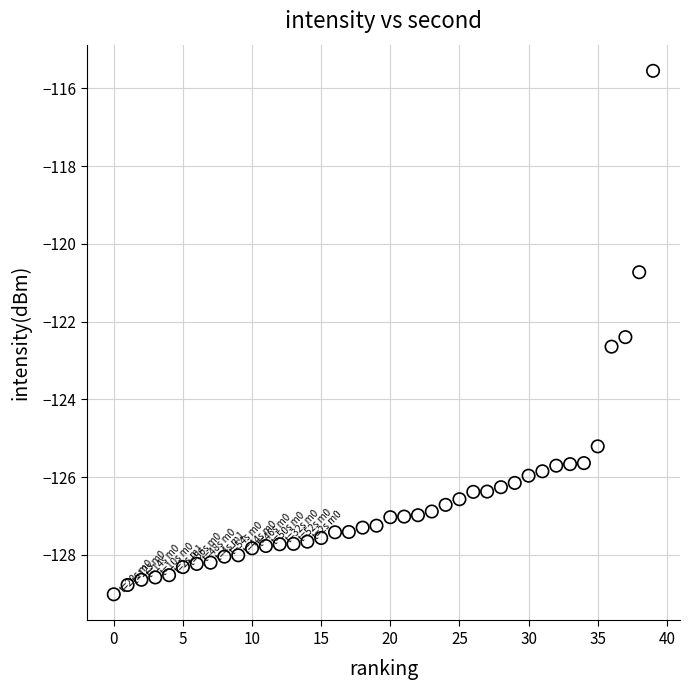

What Y value in the scatter plot is closest to -122?

-122.4